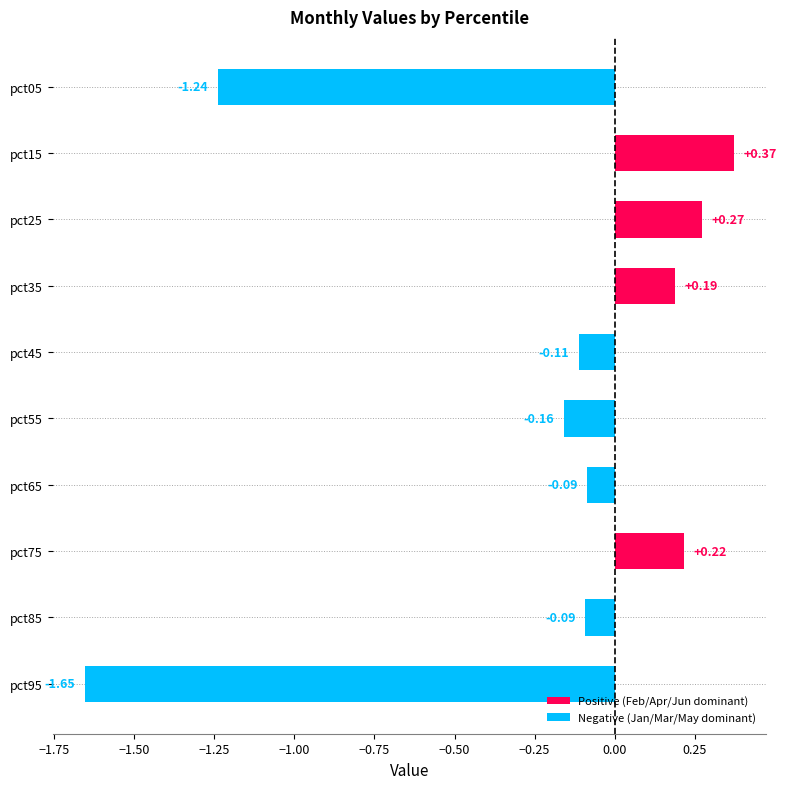

Which category has the highest value across all series?

pct15